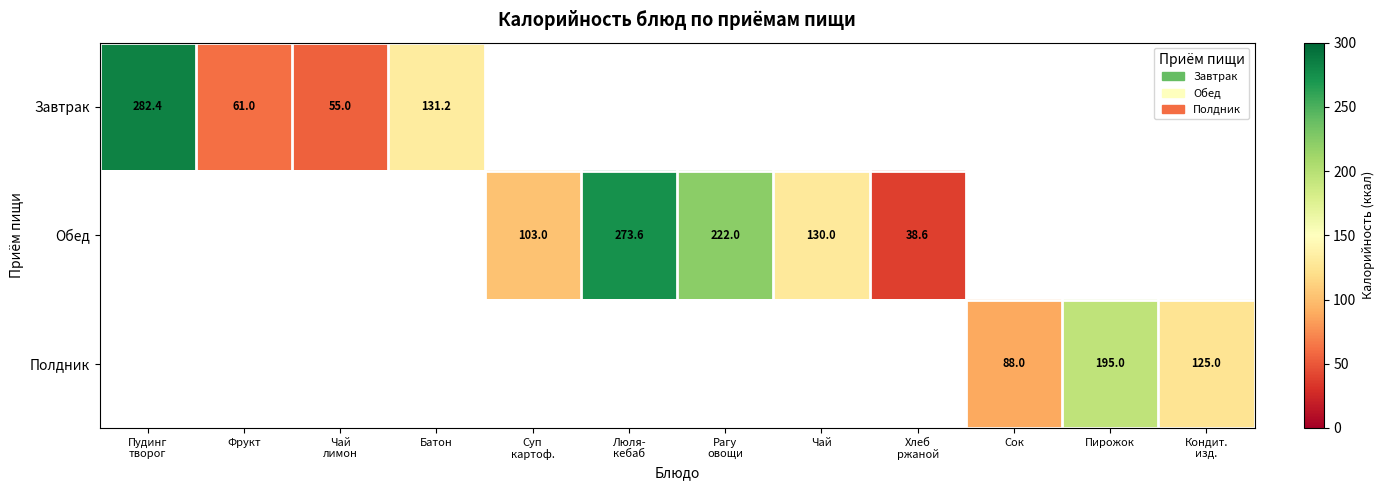

How many series are shown in this chart?

3